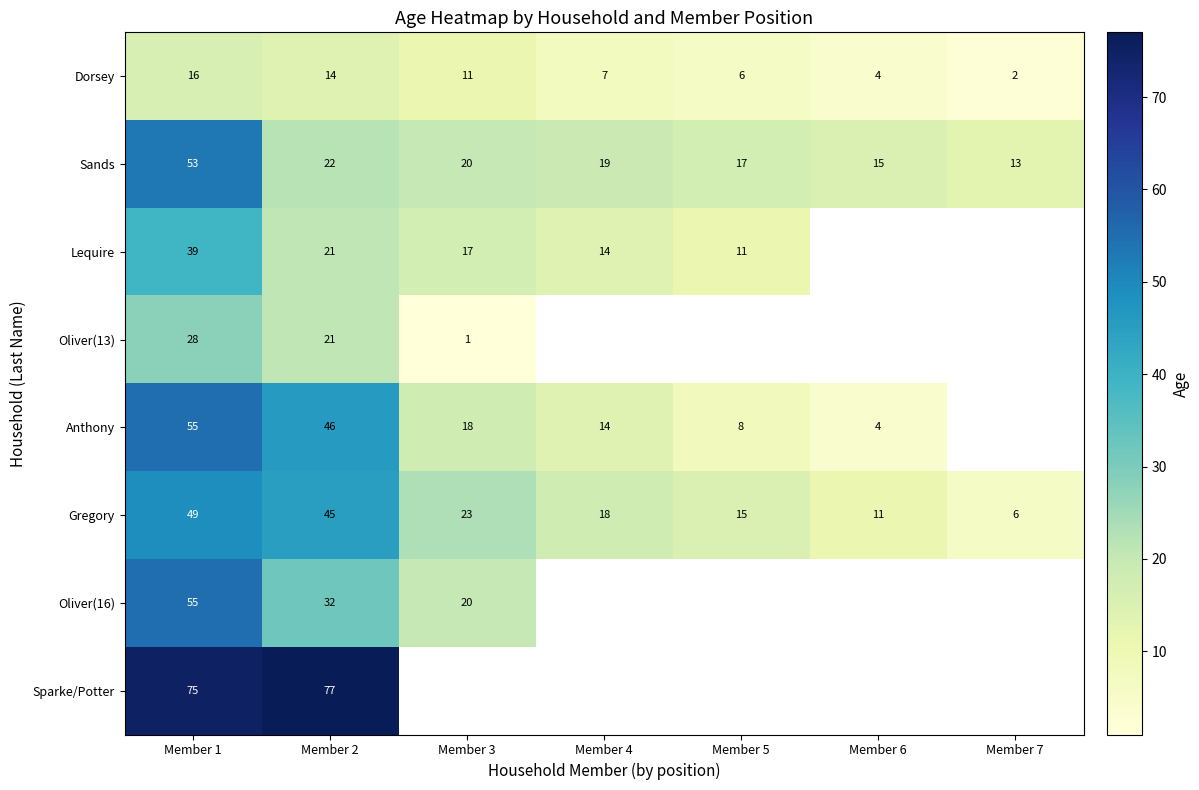

What is the difference between the maximum and minimum values in the Sands series?

40